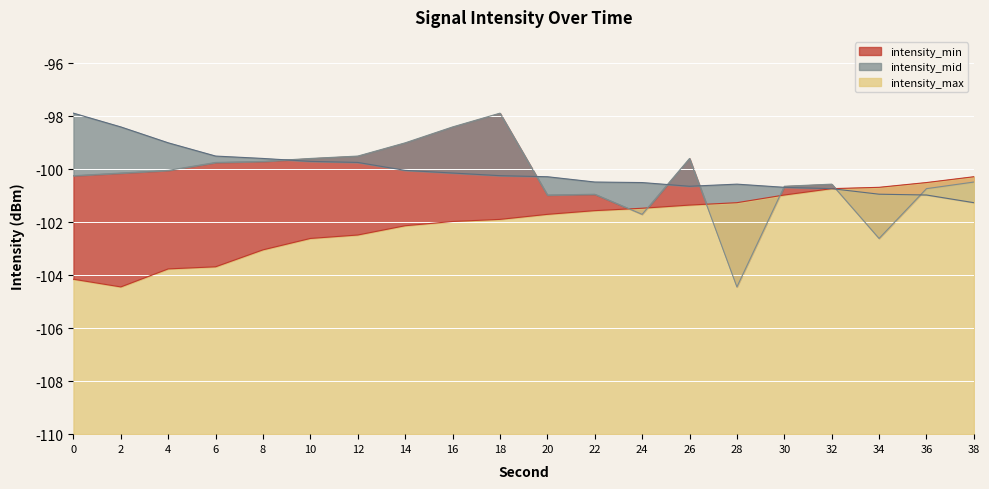

What is the difference between the maximum and second lowest values in the intensity_mid series?

4.7